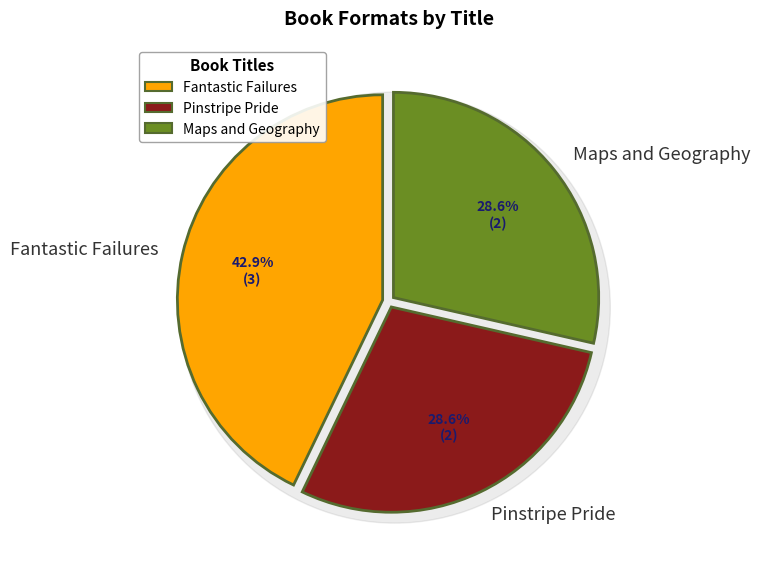

What is the change in value from Fantastic Failures to Maps and Geography?

-1